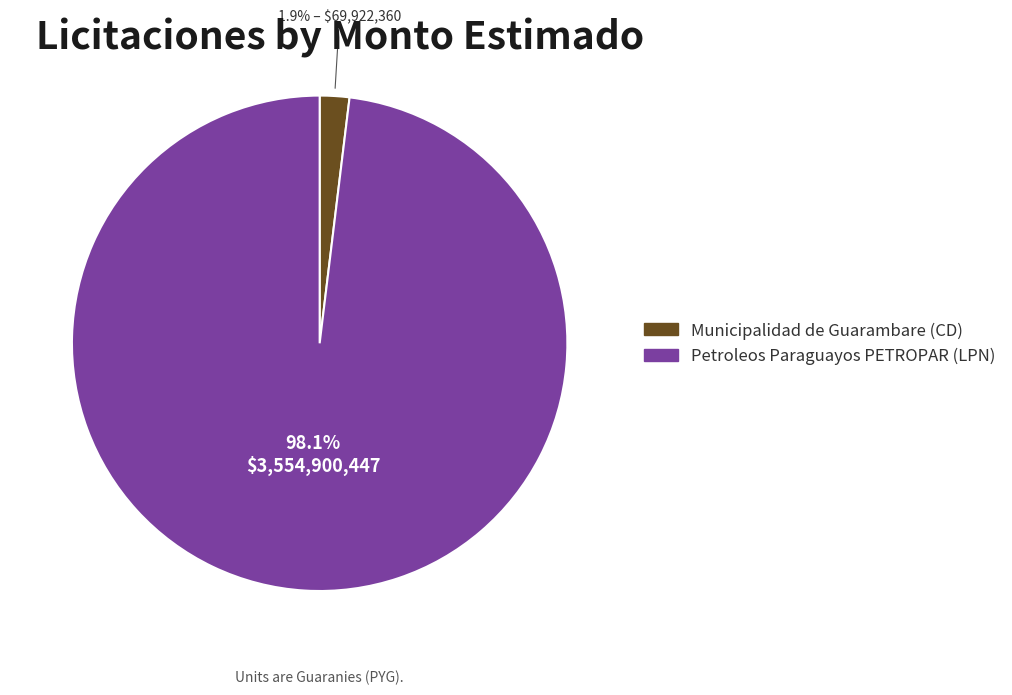

What percentage is NOT represented by Municipalidad de Guarambare (CD)?

98.1%